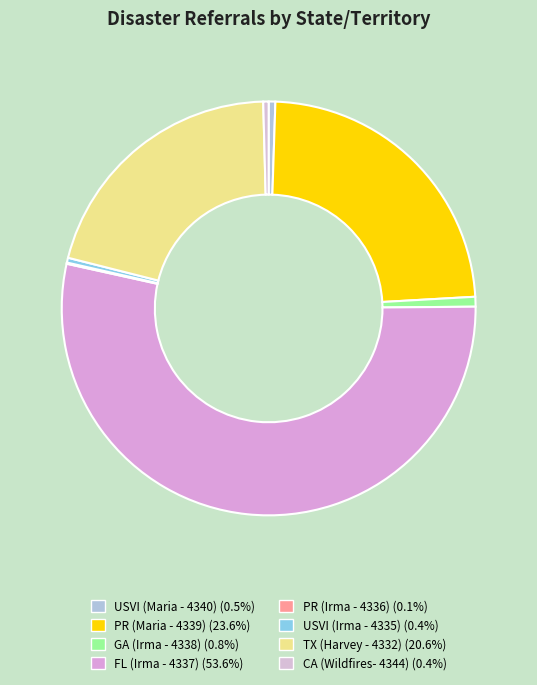

What is the majority slice?

FL (Irma - 4337)